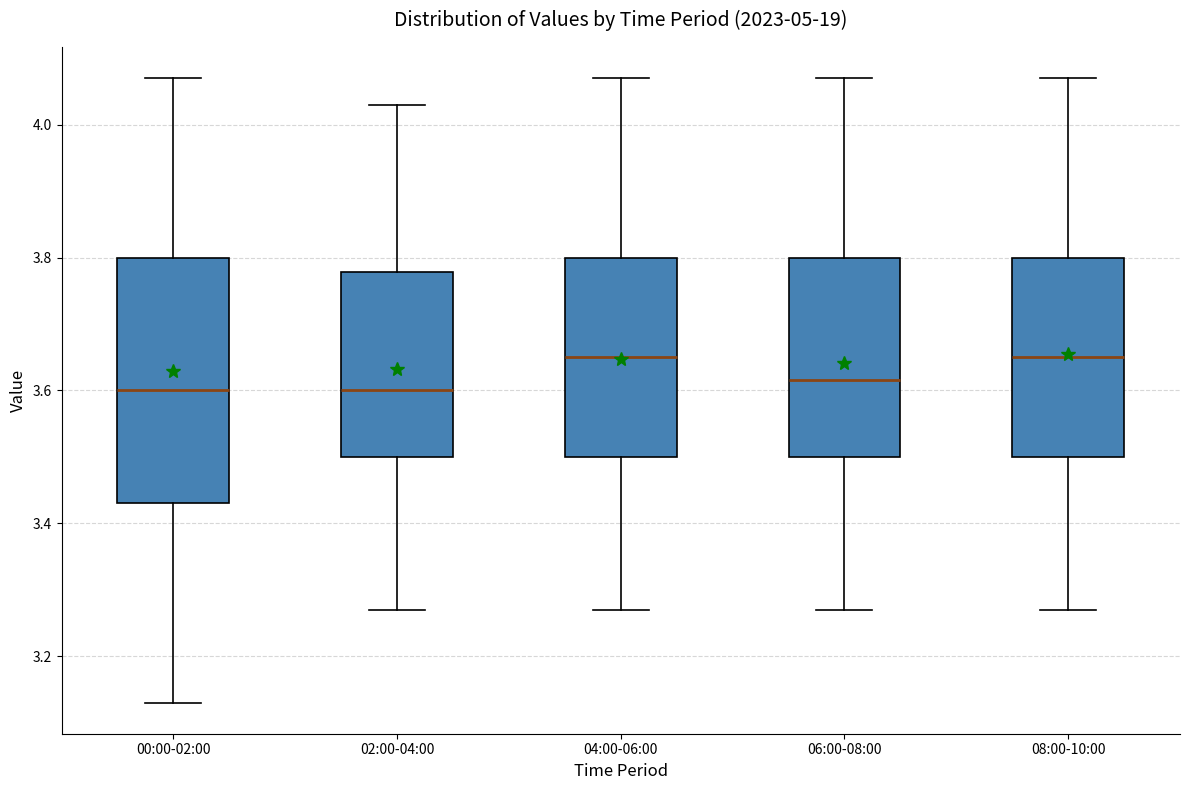

Where does the upper whisker of the box for 06:00-08:00 end on the y-axis? The values are not printed on the chart, so give them approximately, as read against the axis.

4.08